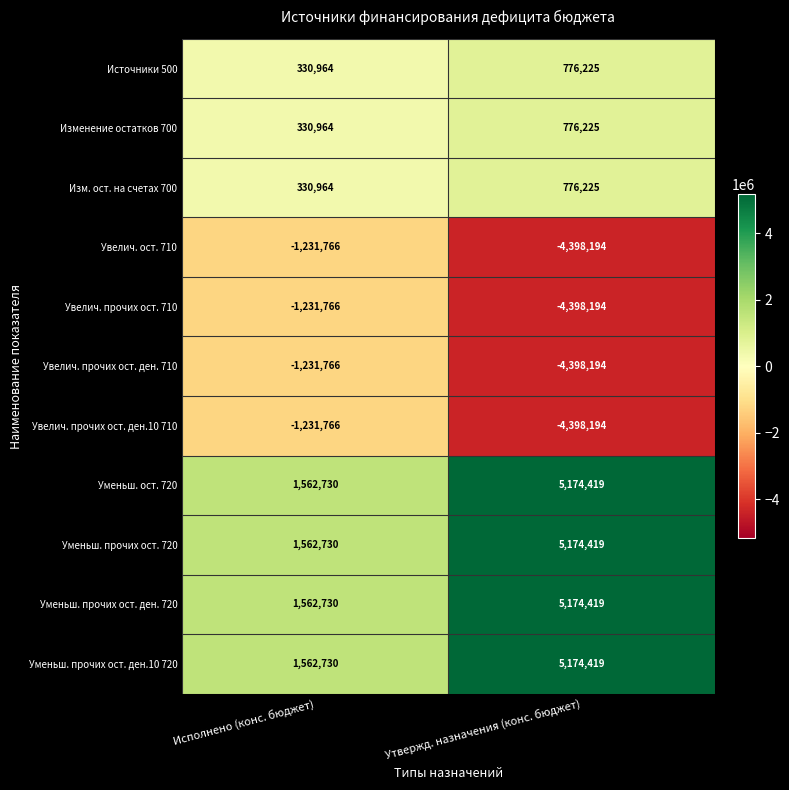

What is the highest value of the Уменьш. прочих ост. ден.10 720 series?

5174419